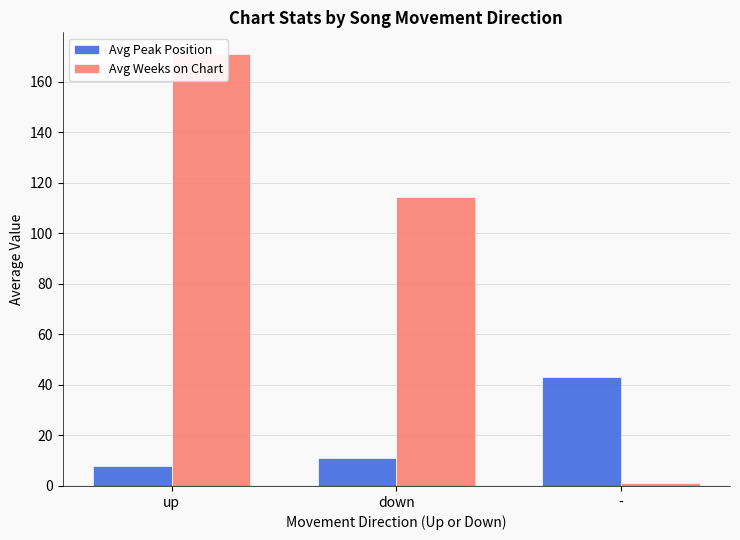

How many categories are shown in the chart?

3